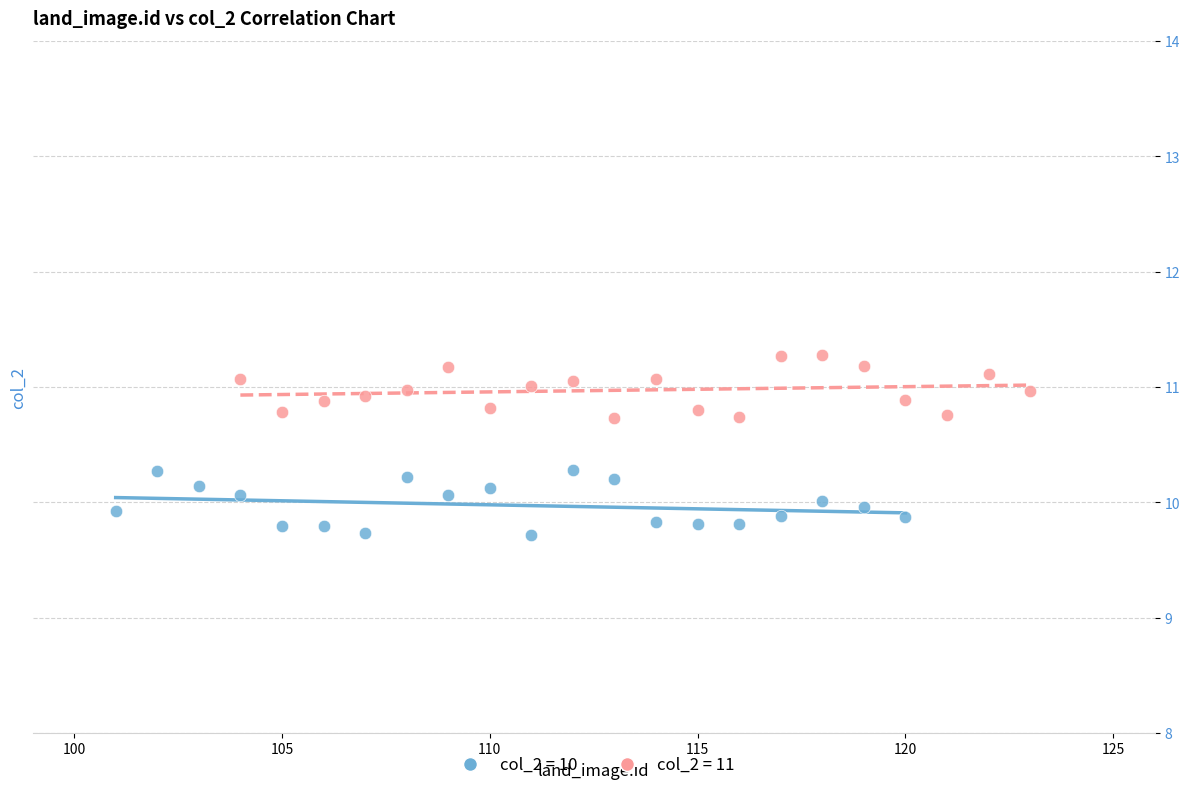

What are all the series names shown in the legend?

col_2 = 10, col_2 = 11